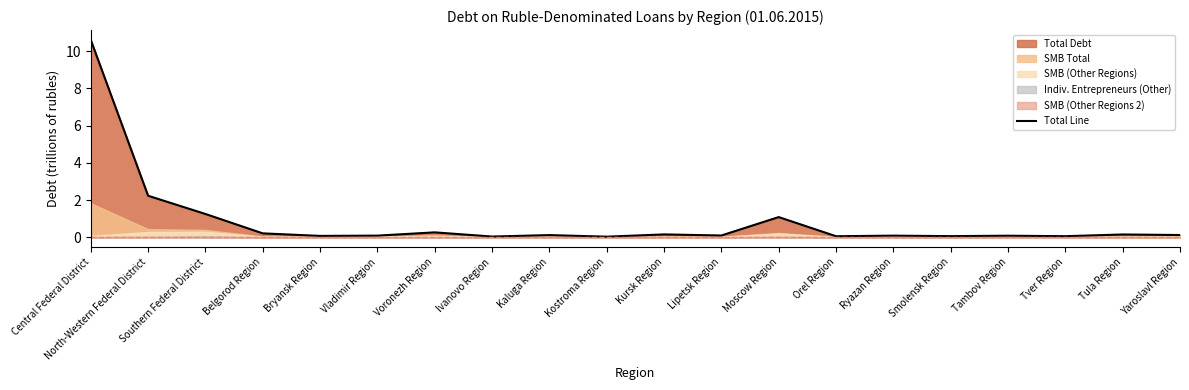

True or false: the data shows 0.2 at Yaroslavl Region.

False